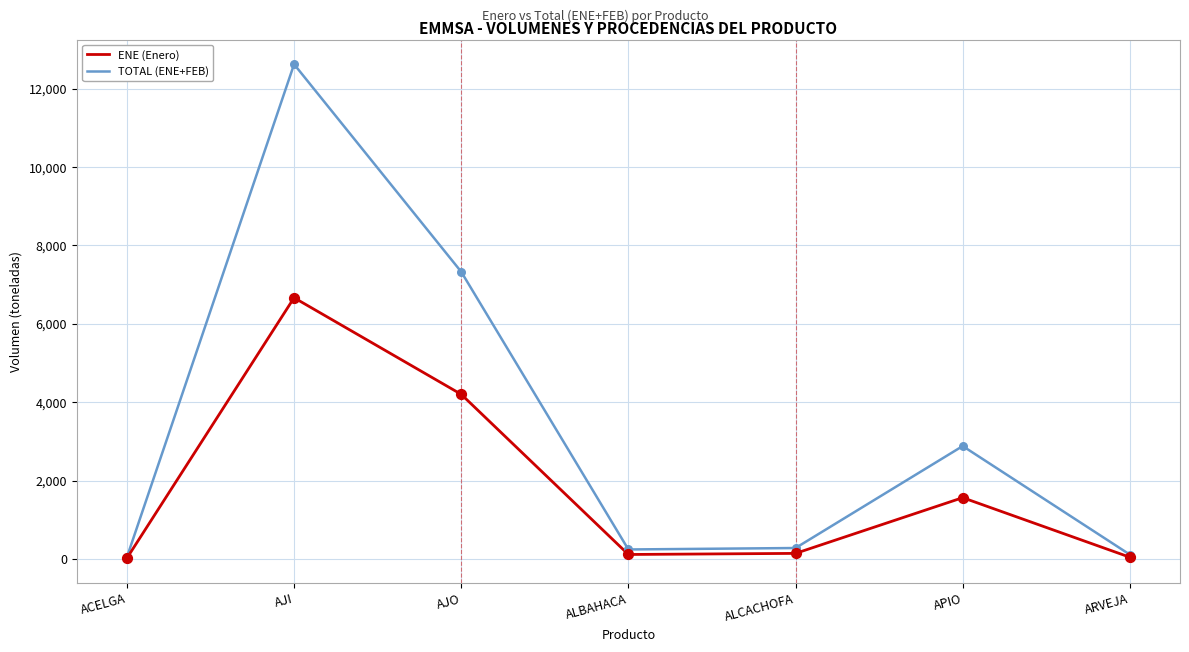

At which category is the sum across all series the highest?

AJI